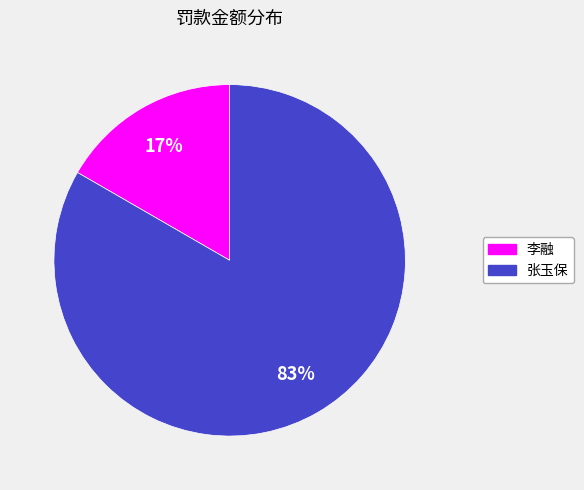

The 李融 slice represents 22% of the pie. True or false?

False